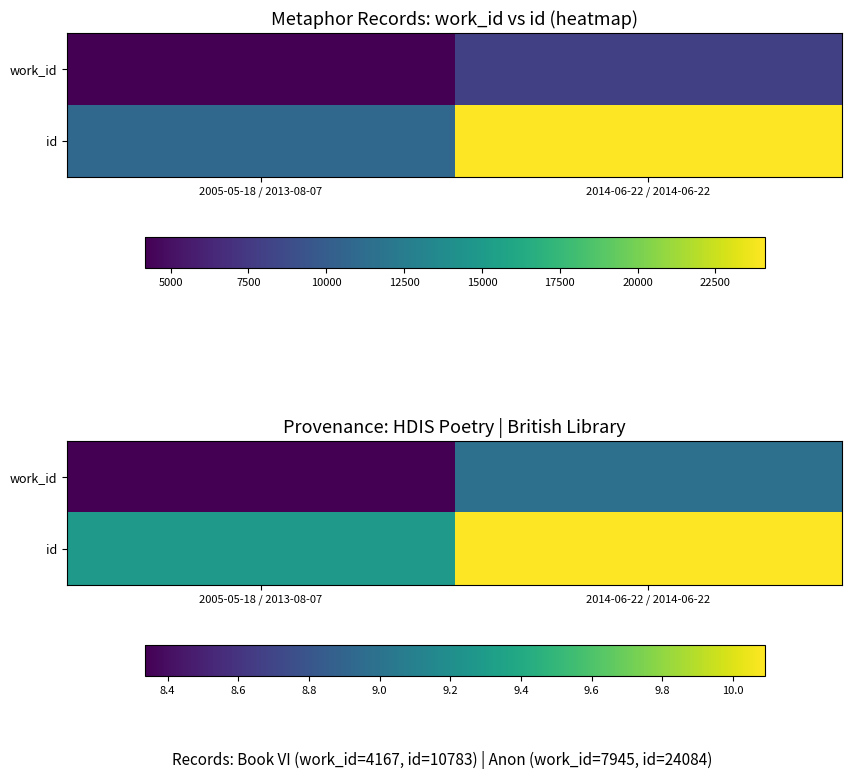

Read the work_id value at 2005-05-18 / 2013-08-07.

8.3